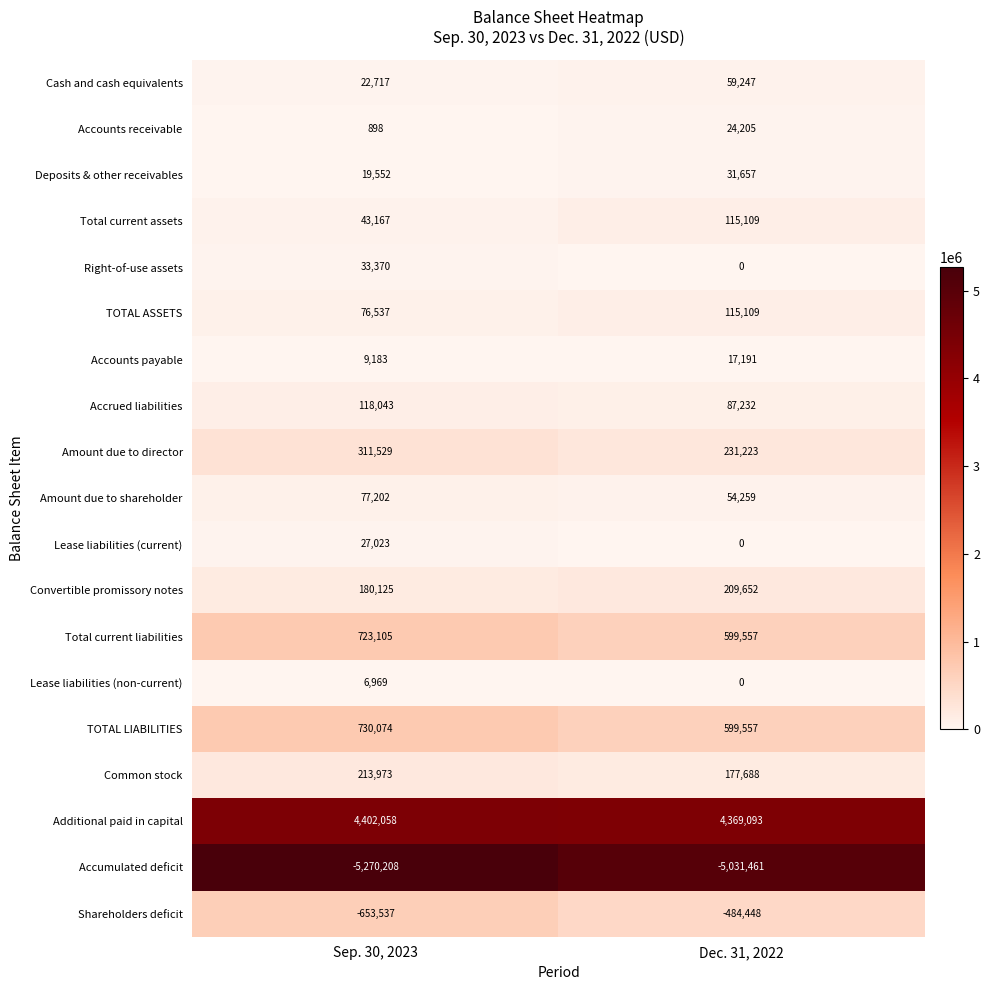

At which label does TOTAL ASSETS reach its peak?

Dec. 31, 2022